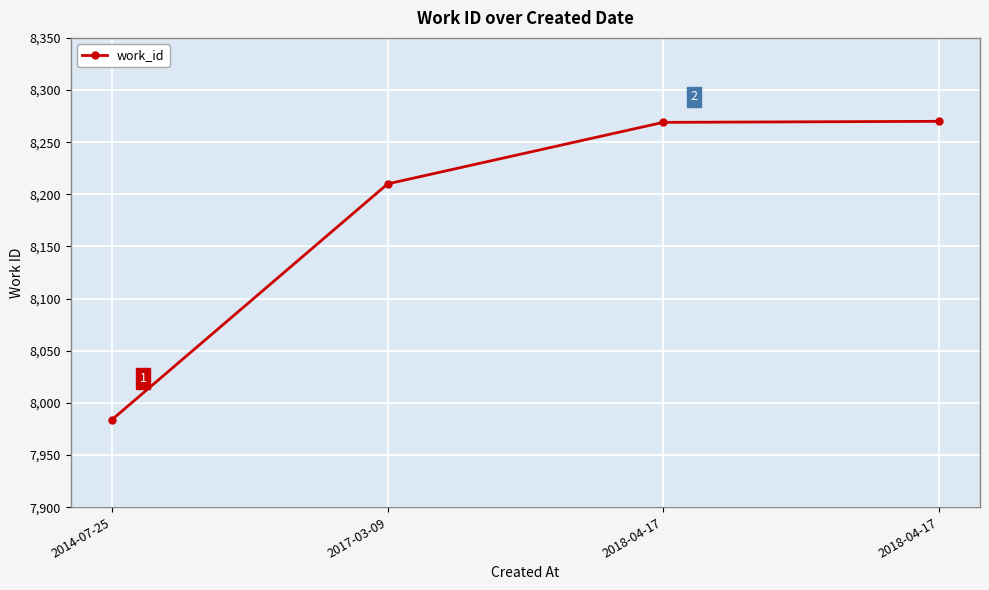

Which label corresponds to the smallest value in the chart?

2014-07-25